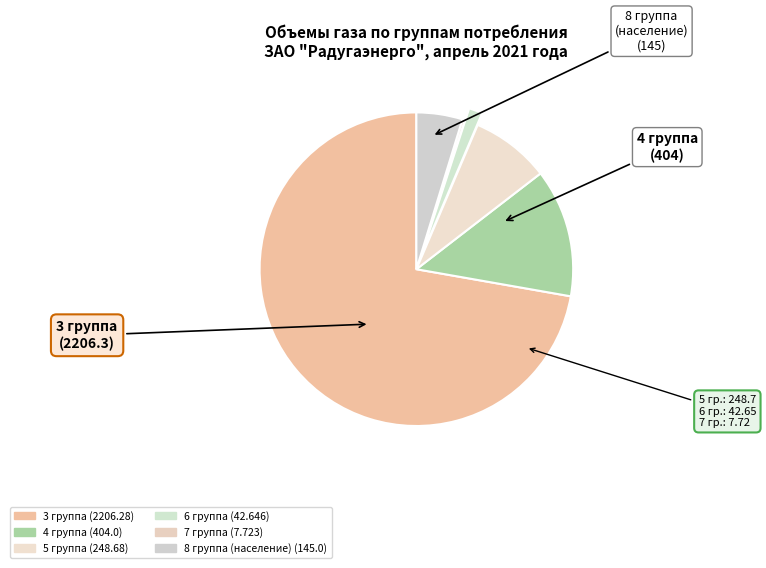

To the nearest percent, what is the combined percentage of 3 группа and 7 группа?

72%